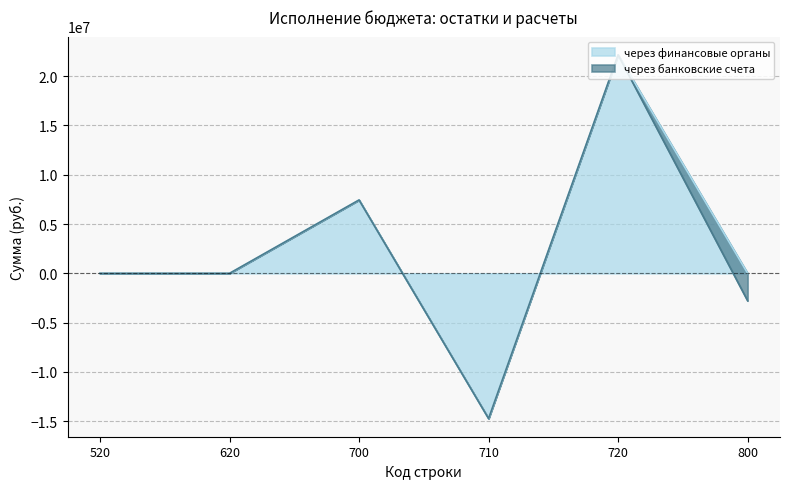

List the labels in order of value, largest first.

720, 700, 520, 620, 800, 710